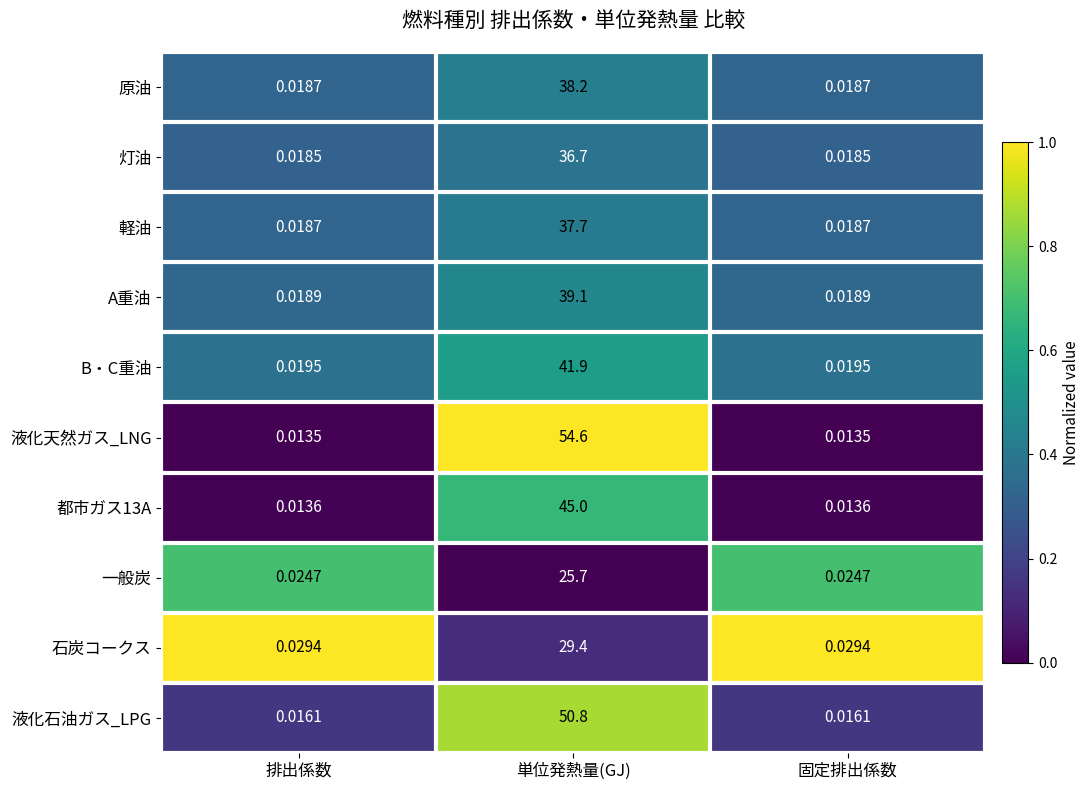

At how many categories does at least one series exceed 0?

3